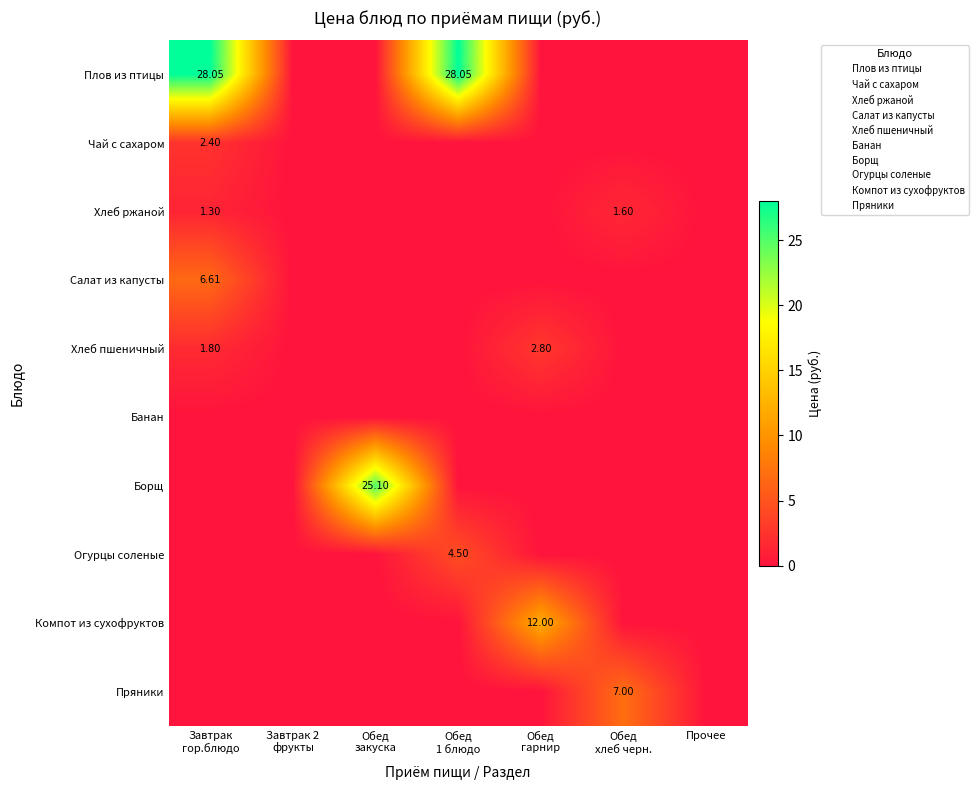

How many categories are shown in the chart?

7